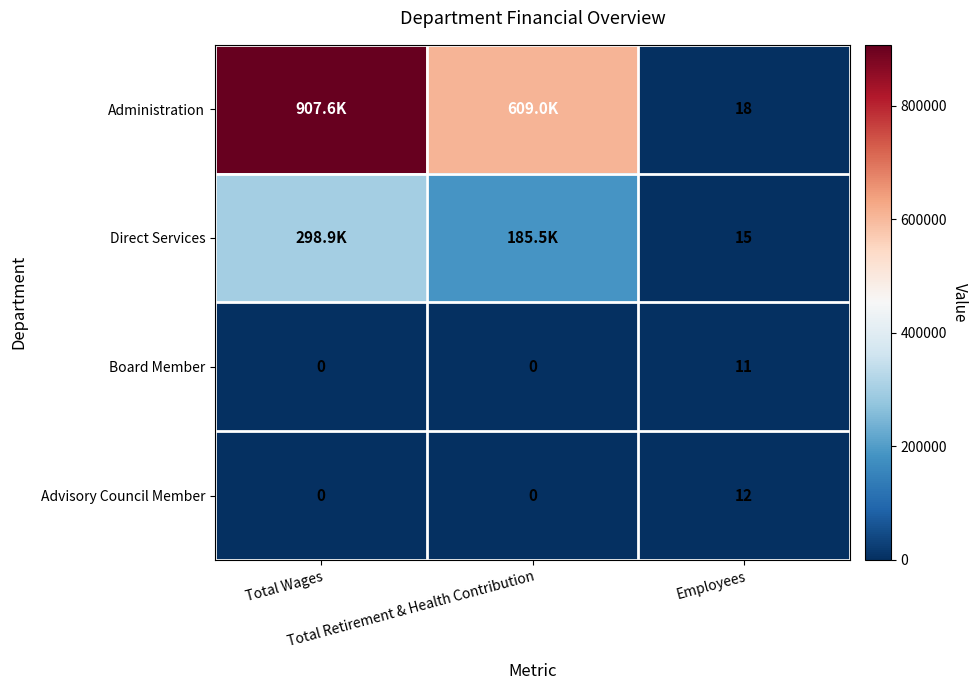

What is the average value of the Board Member series?

4